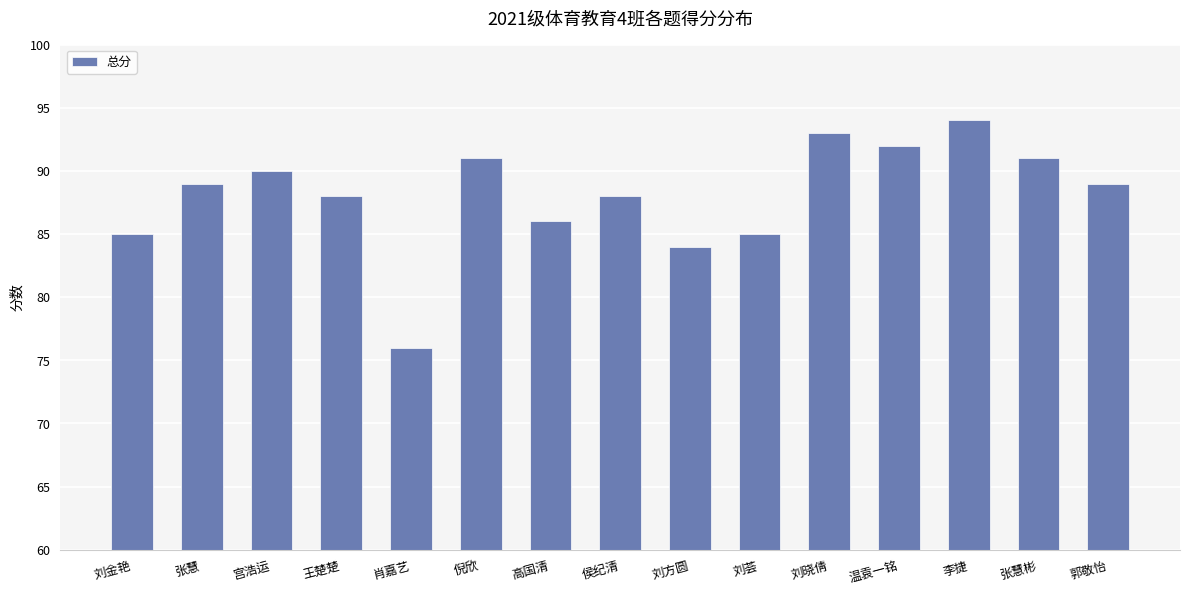

How many data points are less than 89?

7